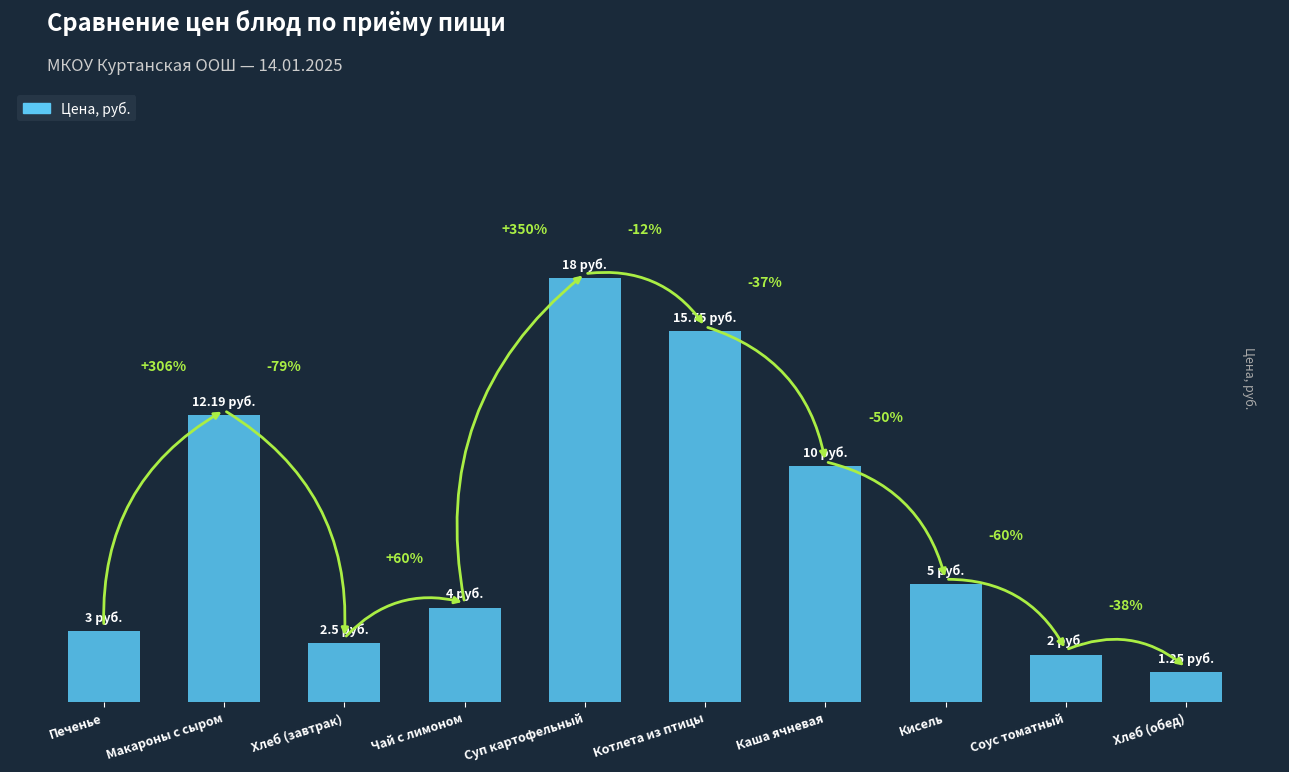

How many data points are less than 5?

5